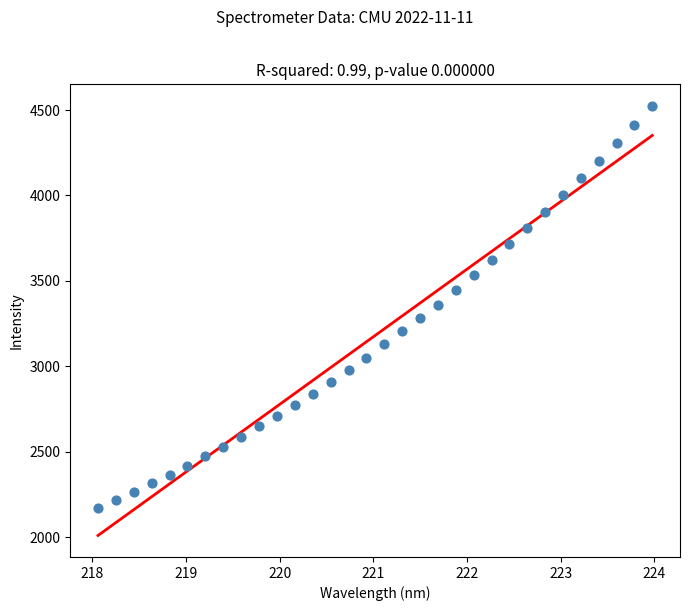

What is the range of X values (max minus min)?

5.9